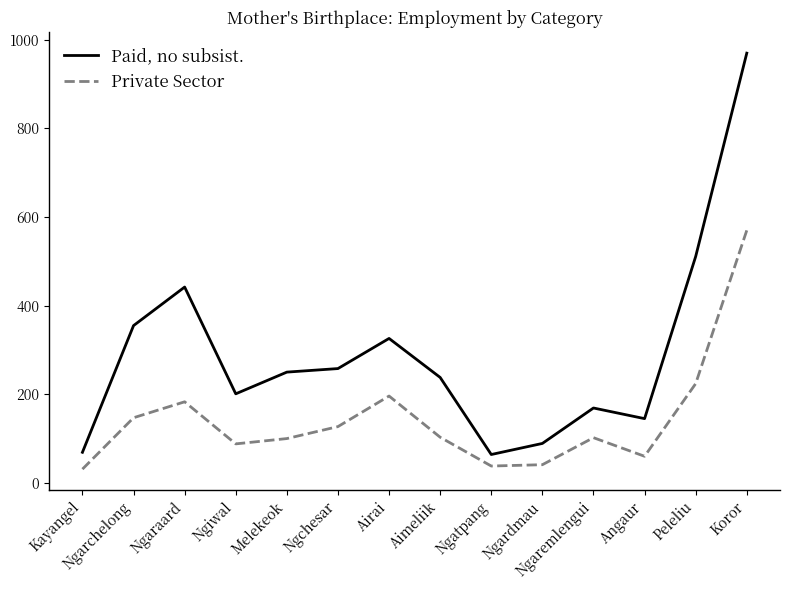

Which category has the highest value across all series?

Koror